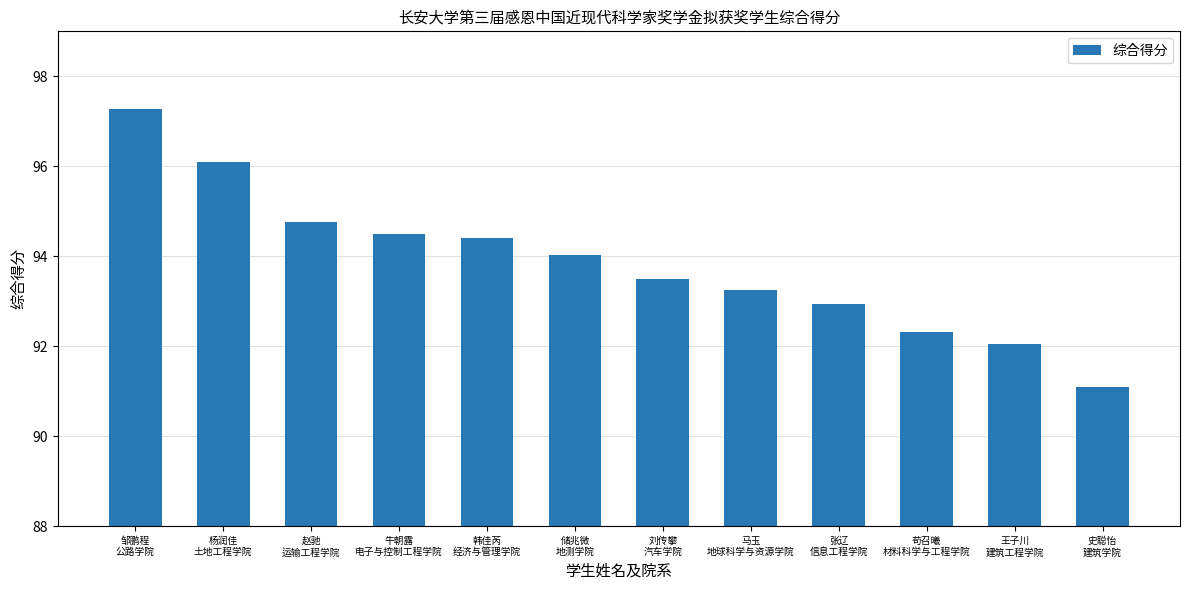

What is the greatest value displayed?

97.3